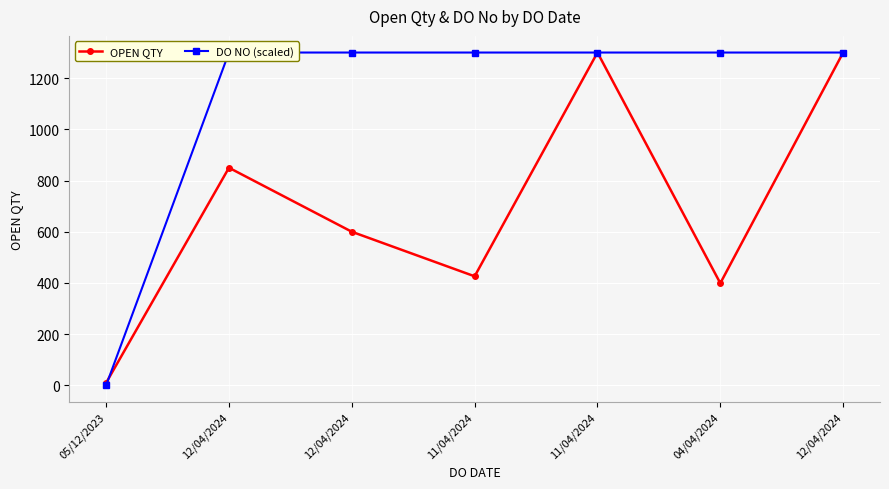

How many lines are shown in the chart?

2